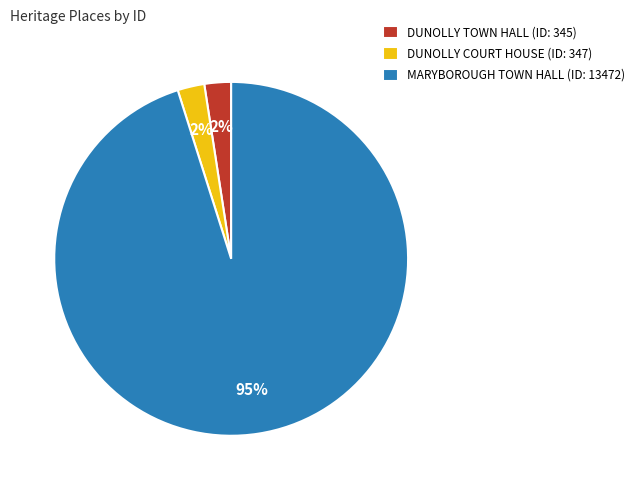

What is the majority slice?

MARYBOROUGH TOWN HALL